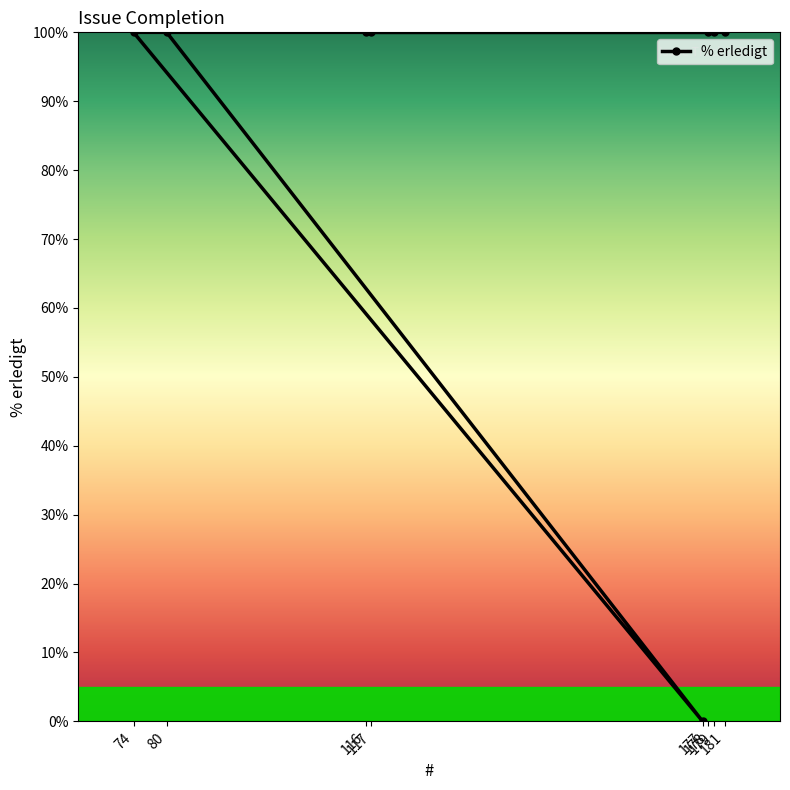

True or false: the data shows 100 at 178.

True